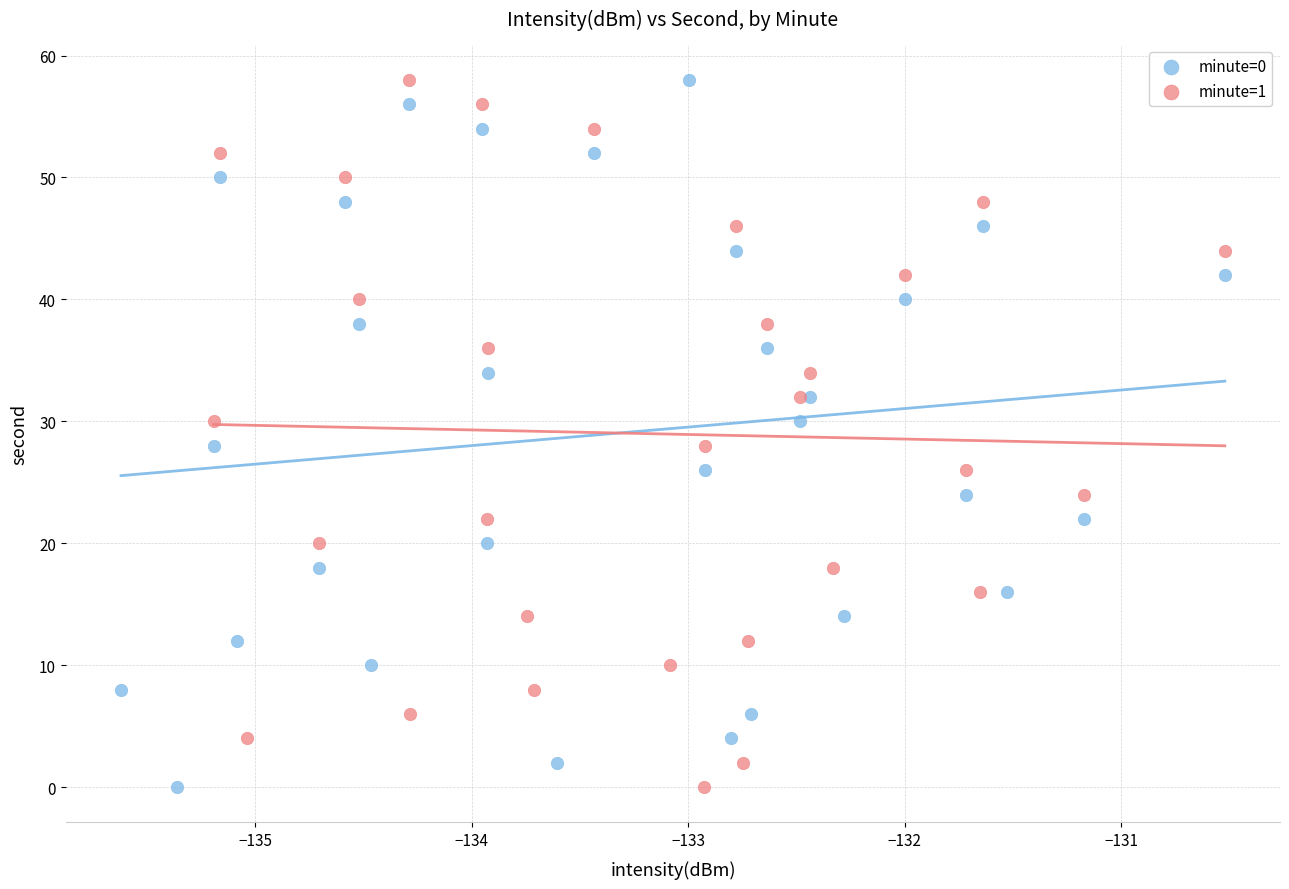

What are all the series names shown in the legend?

minute=0, minute=1